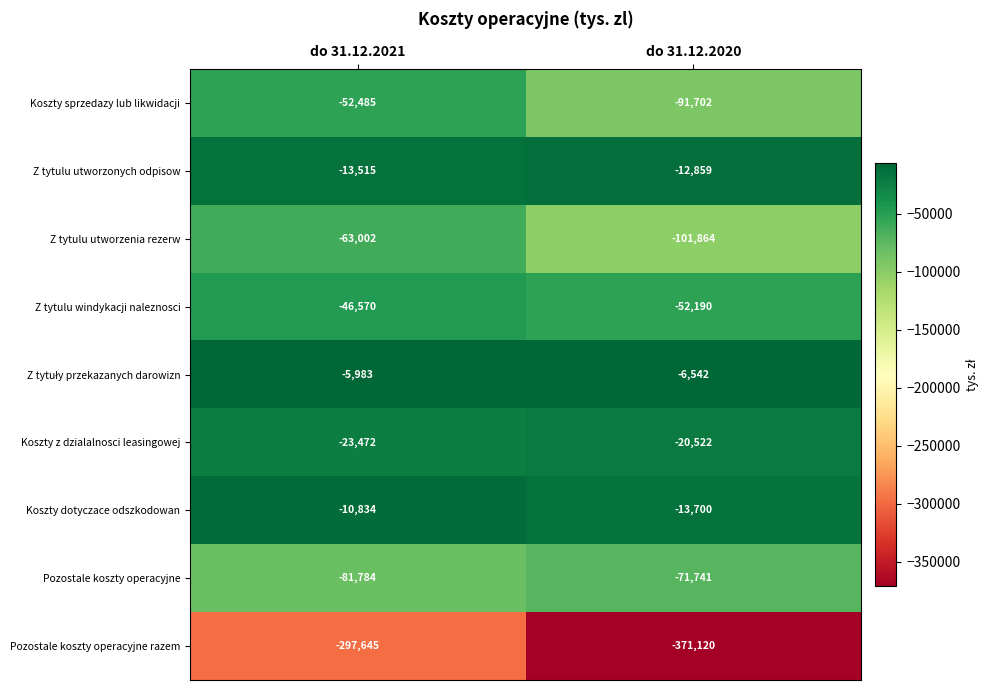

List the labels in order of Koszty dotyczace odszkodowan value, smallest first.

do 31.12.2020, do 31.12.2021